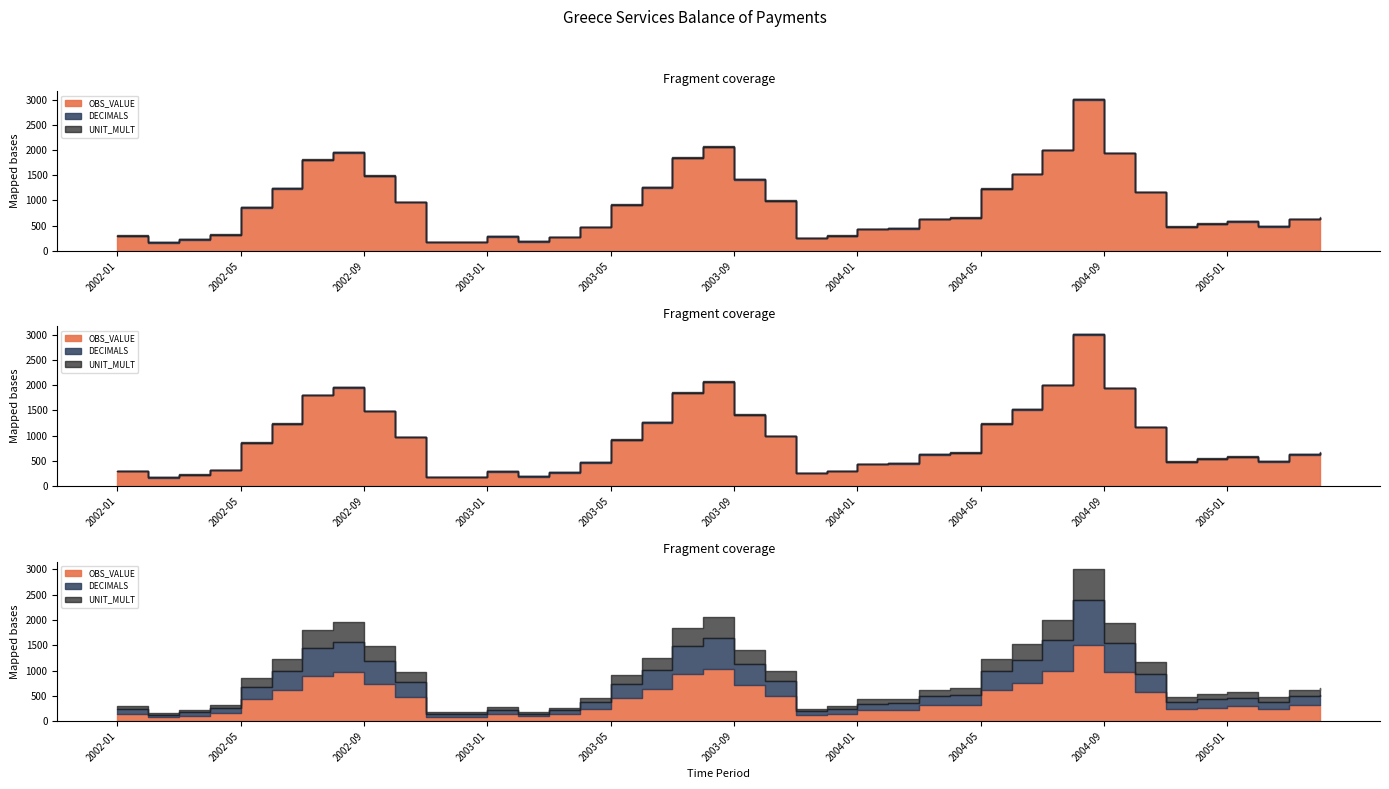

True or false: OBS_VALUE has more than 0 points higher than both neighbors.

True